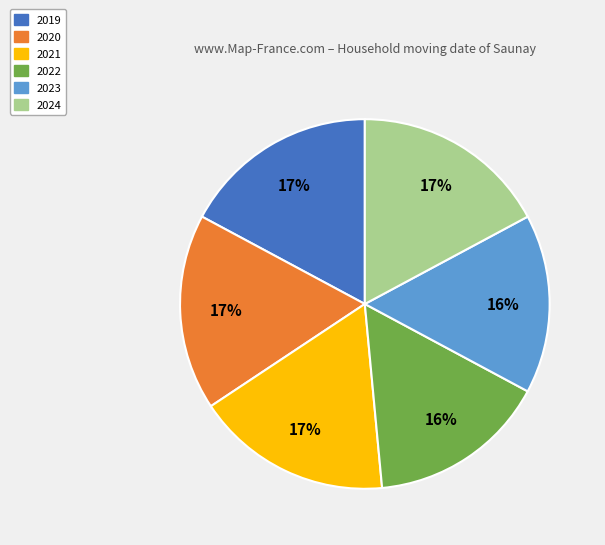

Between 2021 and 2023, which is larger?

2021